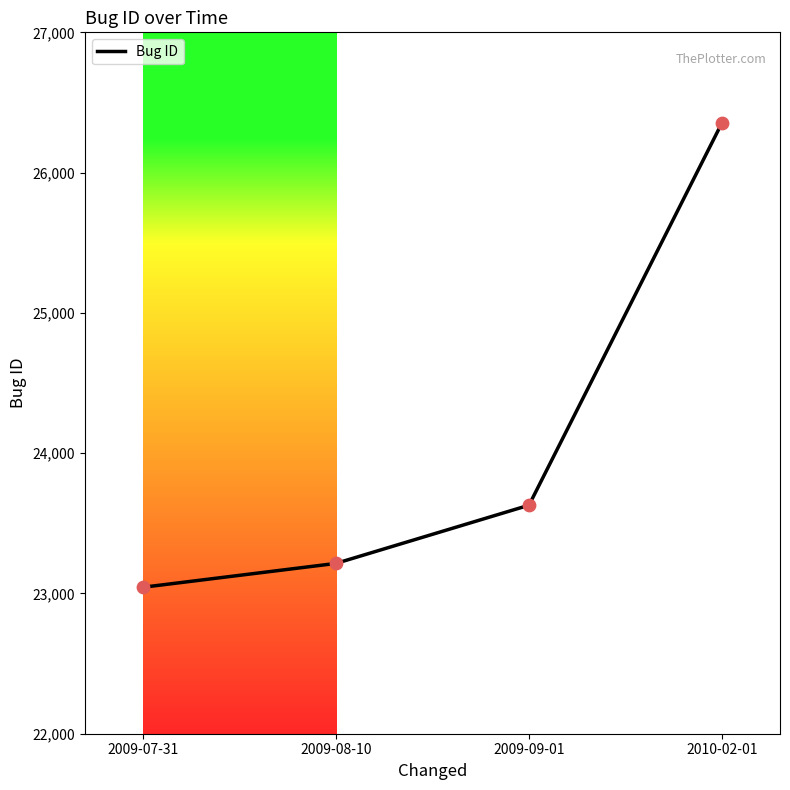

What is the ratio of the value at 2010-02-01 to the value at 2009-08-10?

1.1